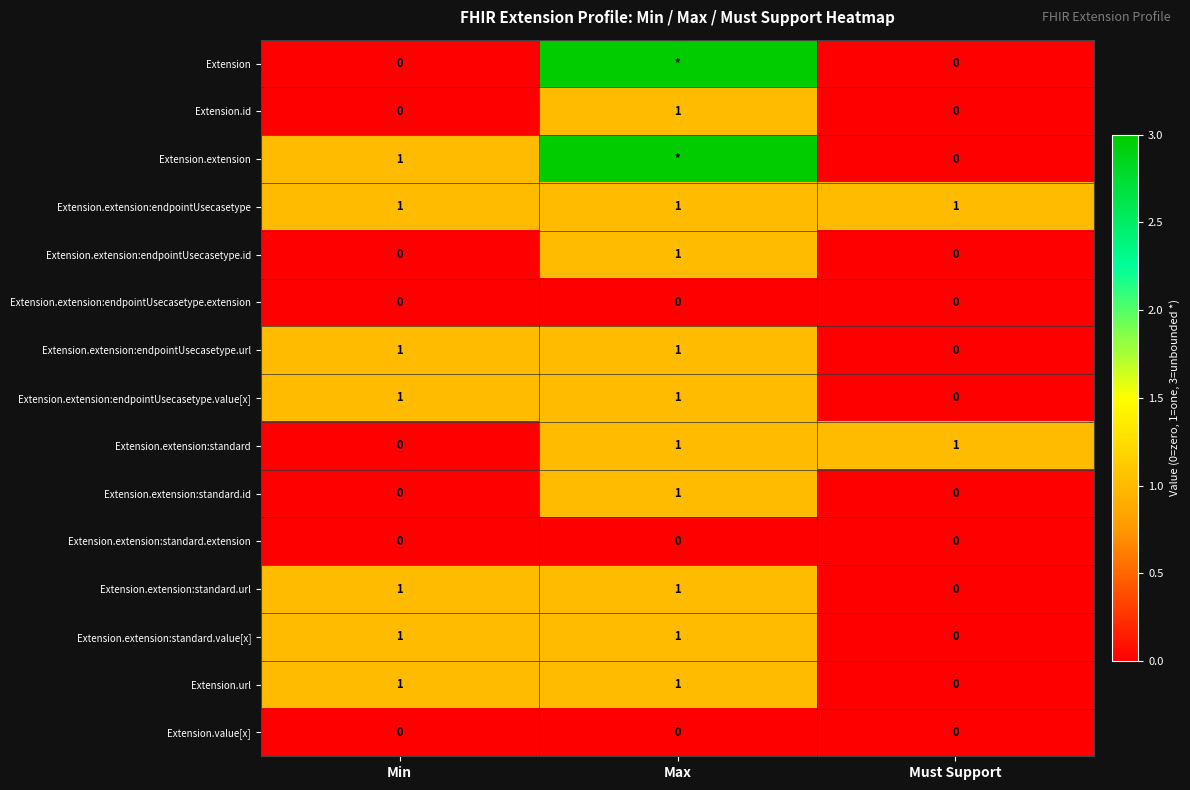

The Extension.extension:endpointUsecasetype.url series shows 2 at Min. True or false?

False